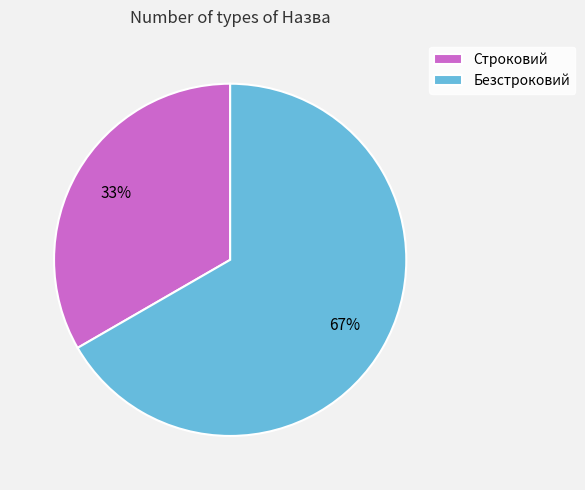

Is the sum of Строковий and Безстроковий greater than half?

Yes